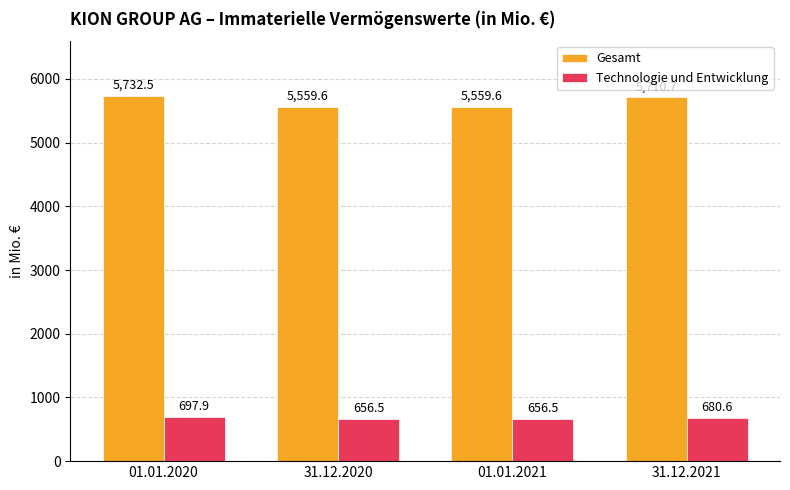

What is the difference between the second highest and minimum values in the Technologie und Entwicklung series?

24.1